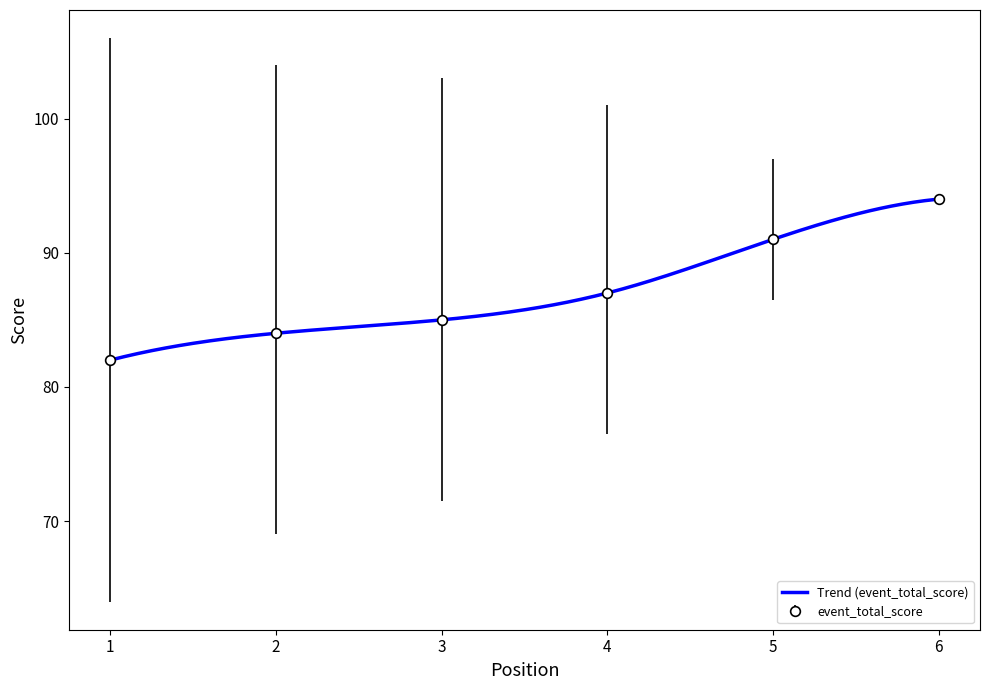

True or false: event_relative_score and round_relative_score cross at least once.

False